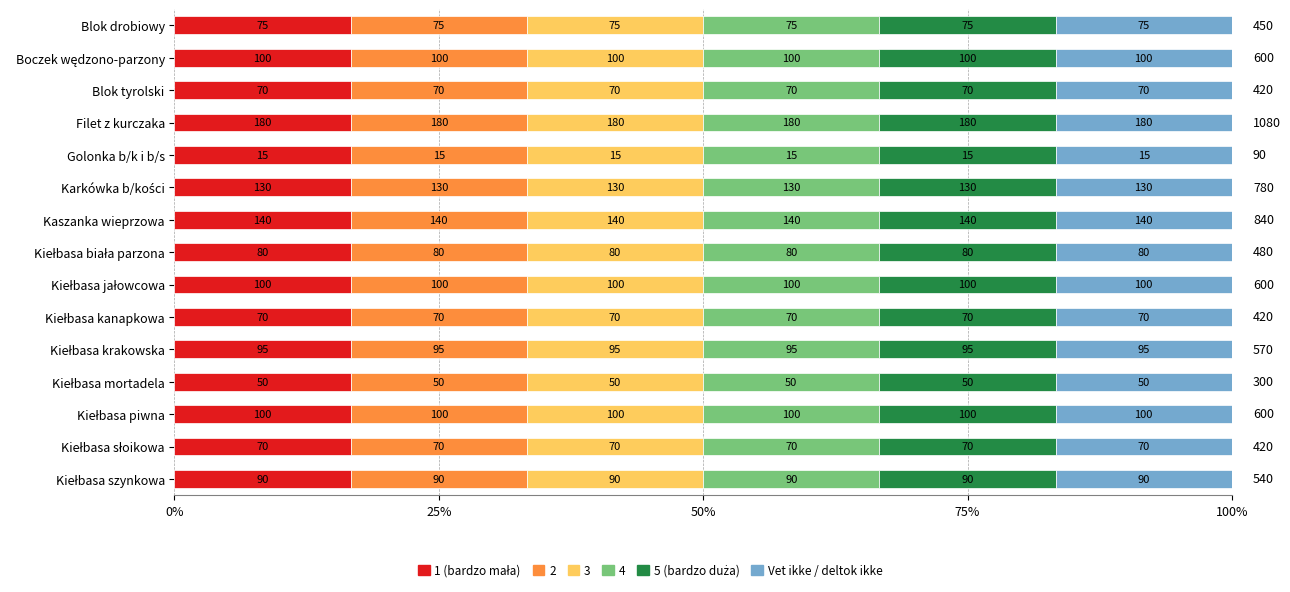

What is the approximate value of 1 (bardzo mała) at Golonka b/k i b/s?

15